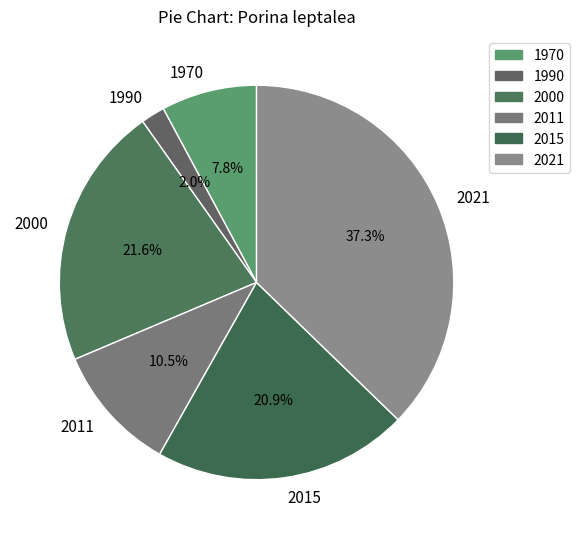

To the nearest percent, what portion does 1990 represent?

2%